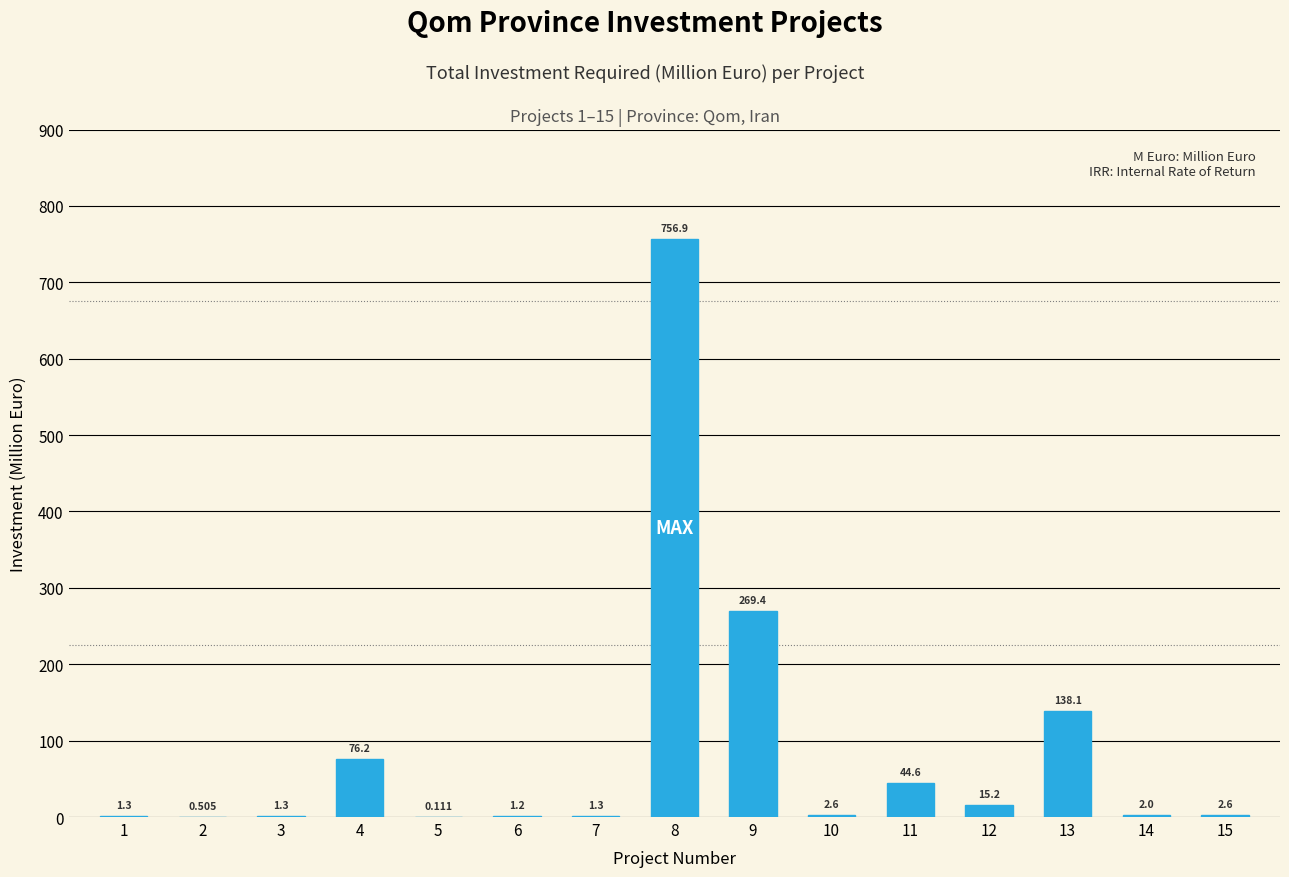

Count the number of data series in this chart.

1